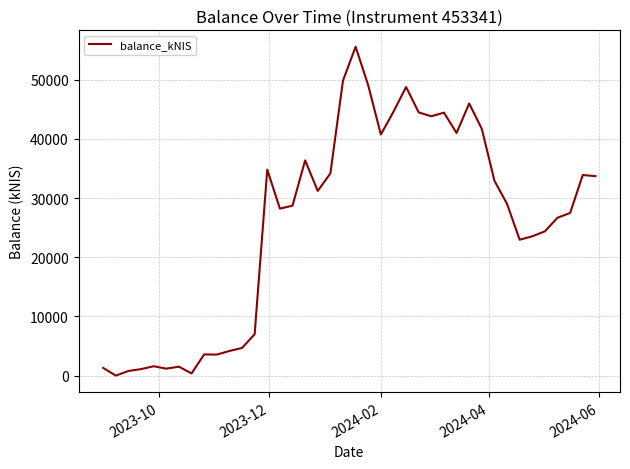

What is the difference between the maximum and minimum values?

55547.3